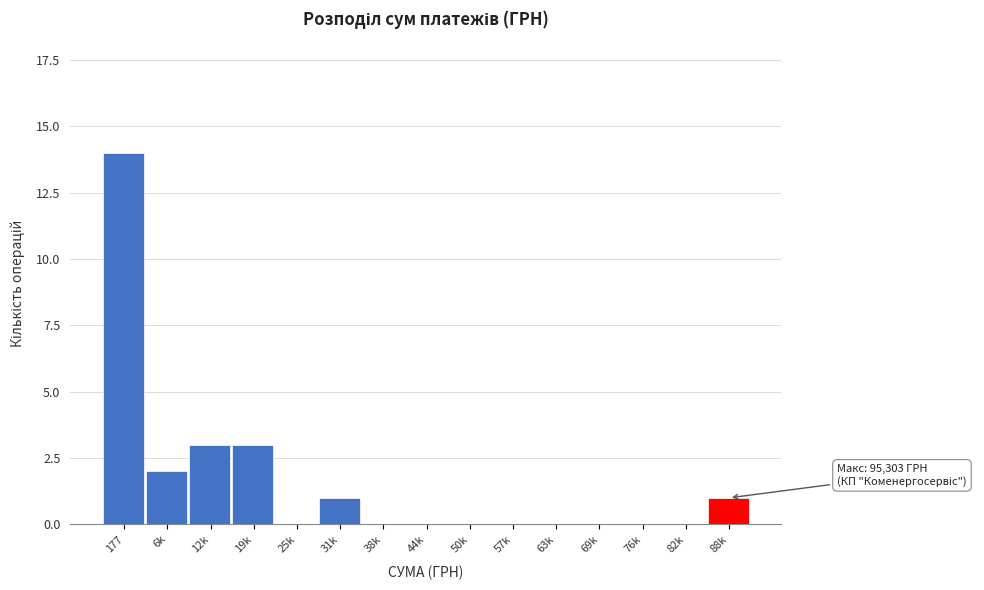

Reading left to right, list all the values displayed in this chart.

177=14	6k=2	12k=3	19k=3	25k=0	31k=1	38k=0	44k=0	50k=0	57k=0	63k=0	69k=0	76k=0	82k=0	88k=1